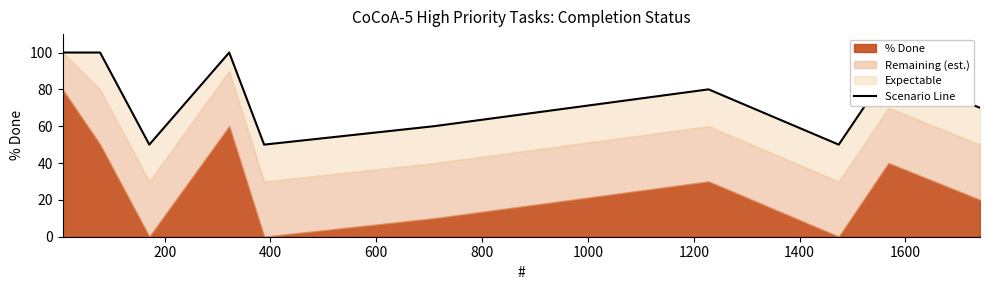

How many points are lower than both their immediate neighbors (excluding endpoints)?

3